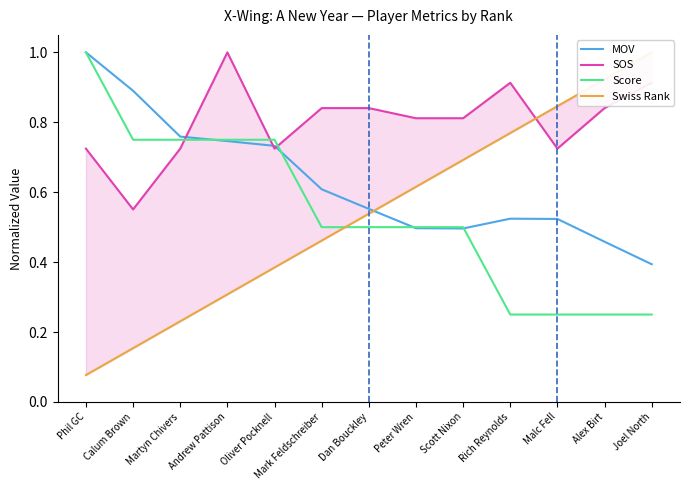

Rank the series by their maximum value, from highest to lowest.

MOV, SOS, Score, Swiss Rank